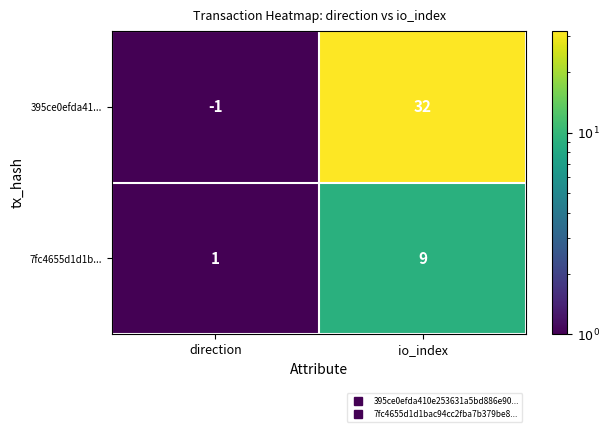

What is the approximate value of 395ce0efda41... at io_index?

32